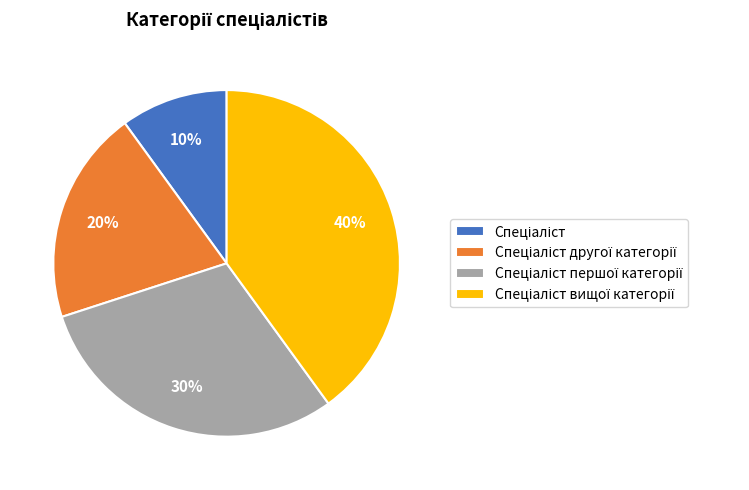

To the nearest percent, what is the difference between the largest and smallest slice percentages?

30%